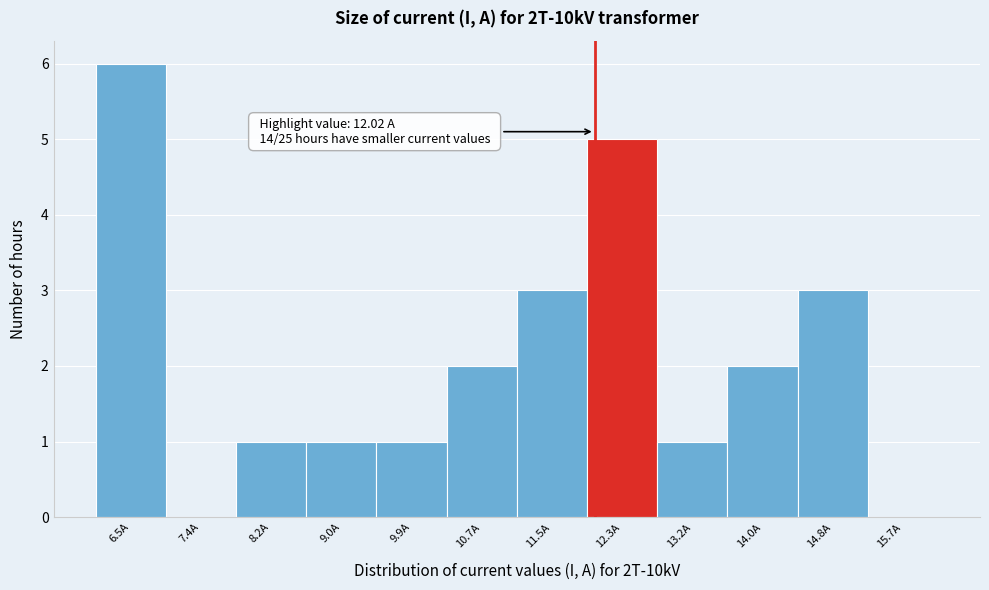

Which range on the x-axis has the tallest bar?

6.1 to 7.0